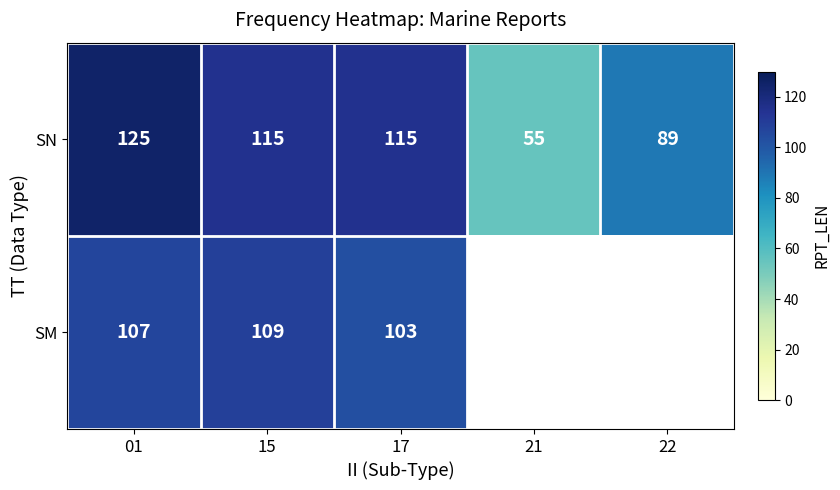

At which label does SN first exceed 115?

01